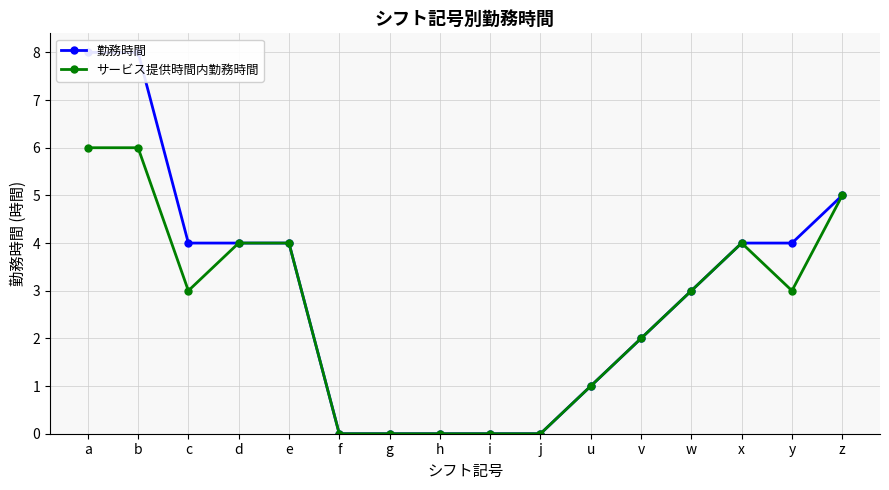

What is the label of the 14th point from the right?

c